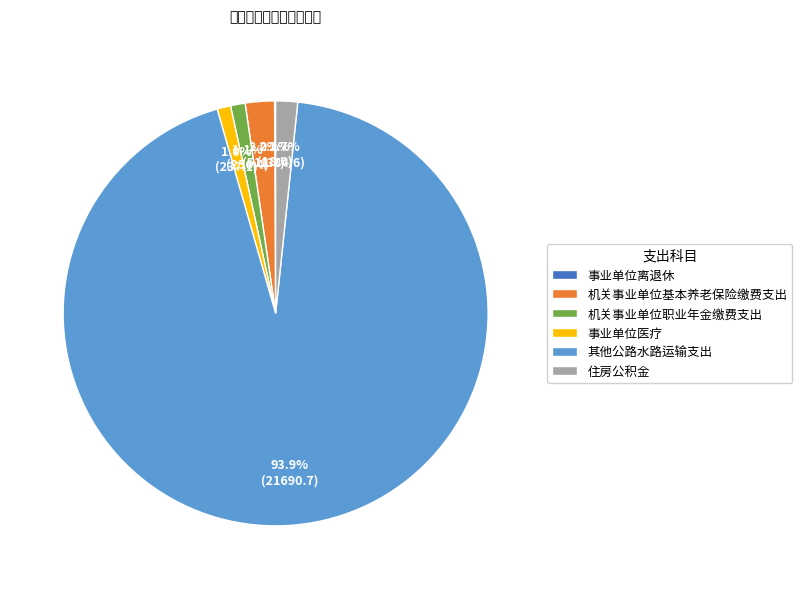

What is the largest slice in the pie chart?

其他公路水路运输支出